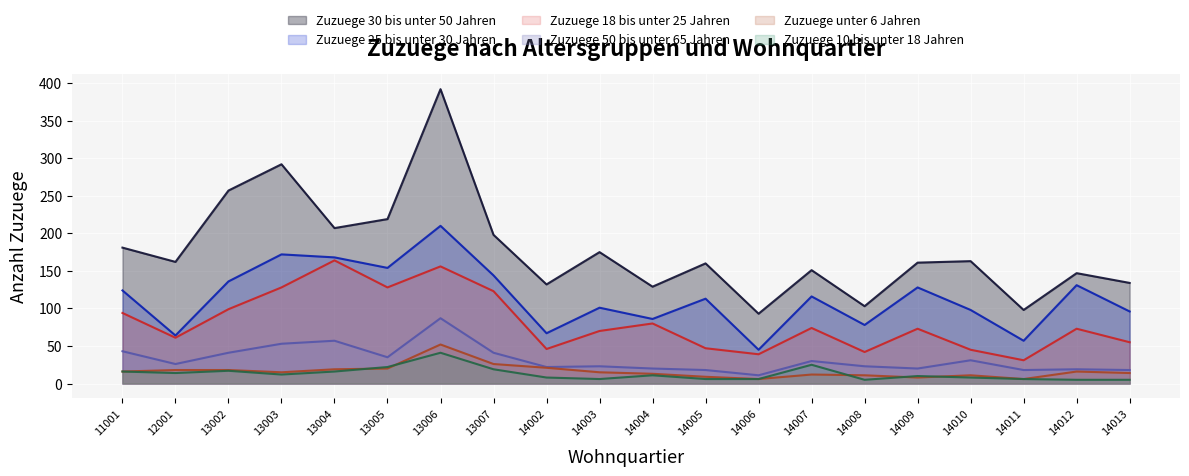

True or false: Zuzuege 18 bis unter 25 Jahren has more than 0 interior local peaks.

True